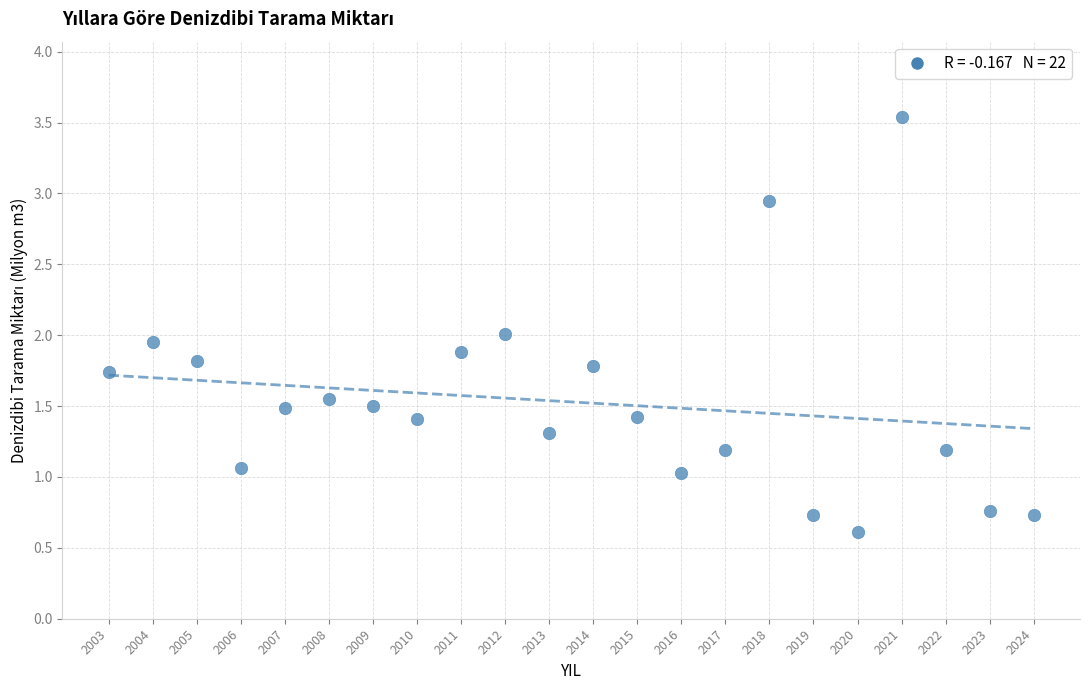

What is the range of X values (max minus min)?

21.0